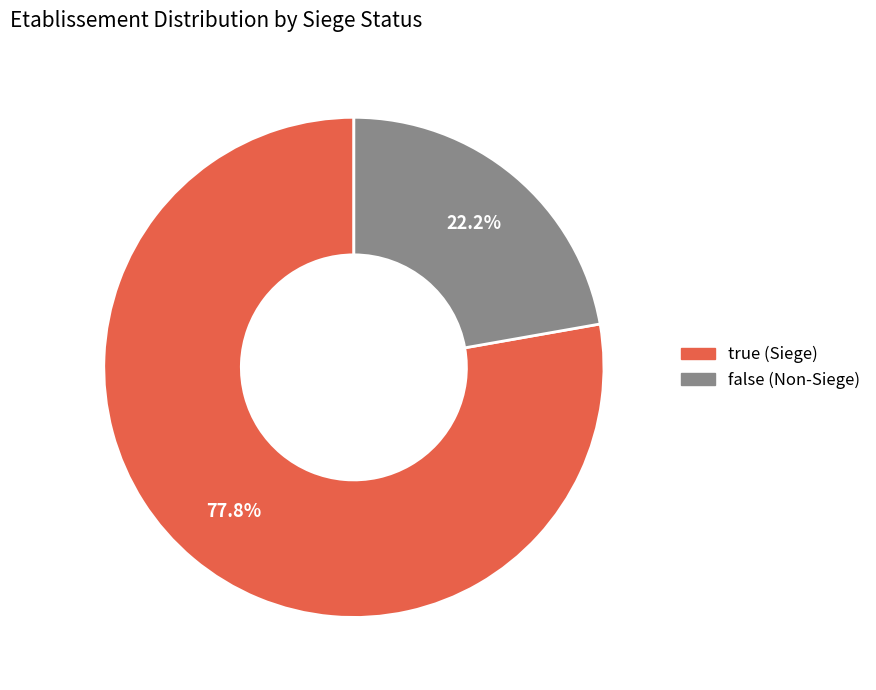

Between true and false, which is larger?

true